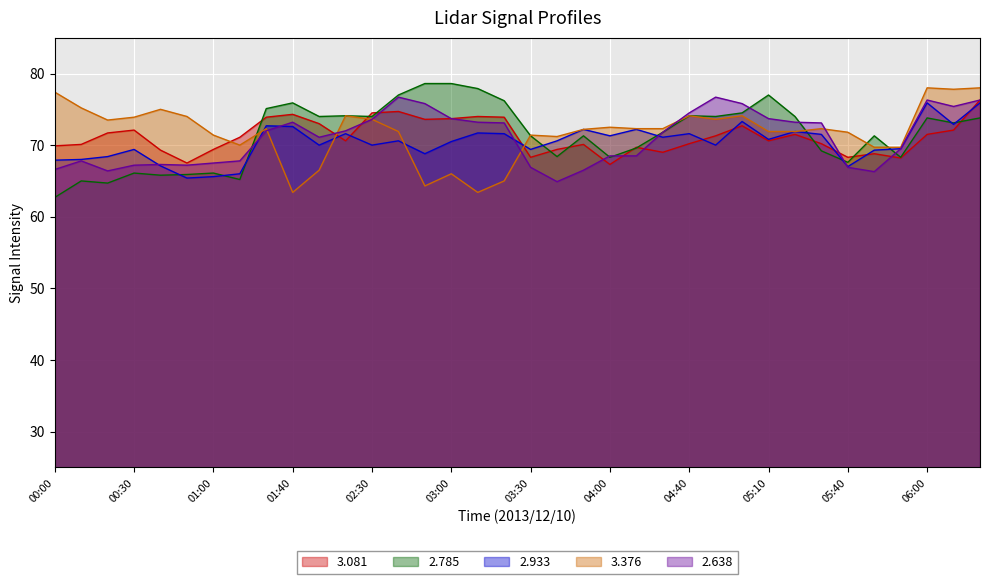

At which category is the sum across all series the highest?

06:20